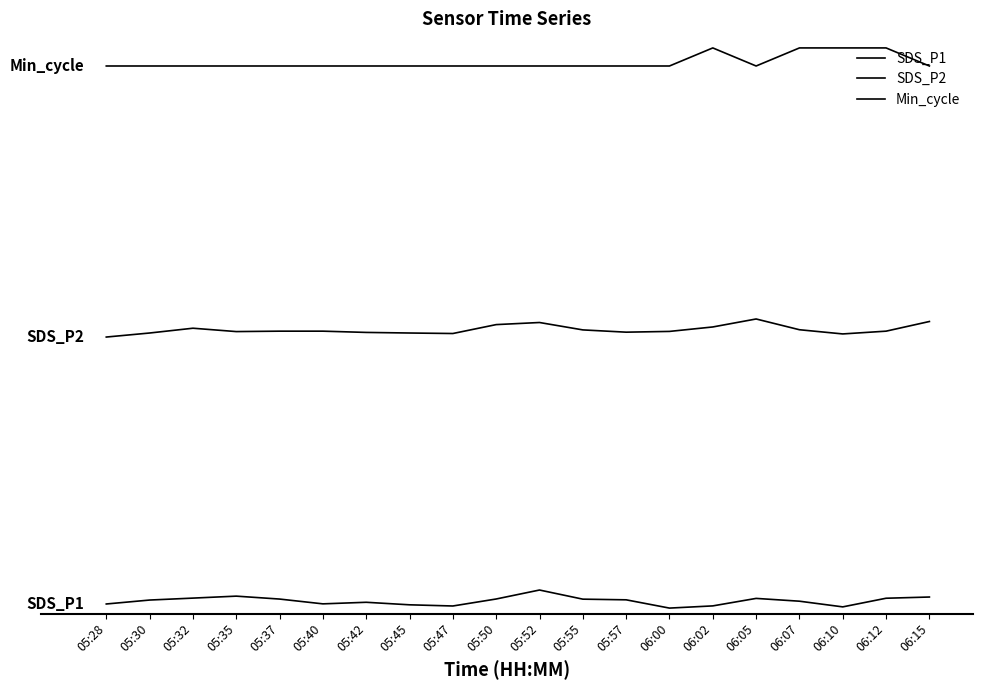

What is the greatest value displayed?

31.0